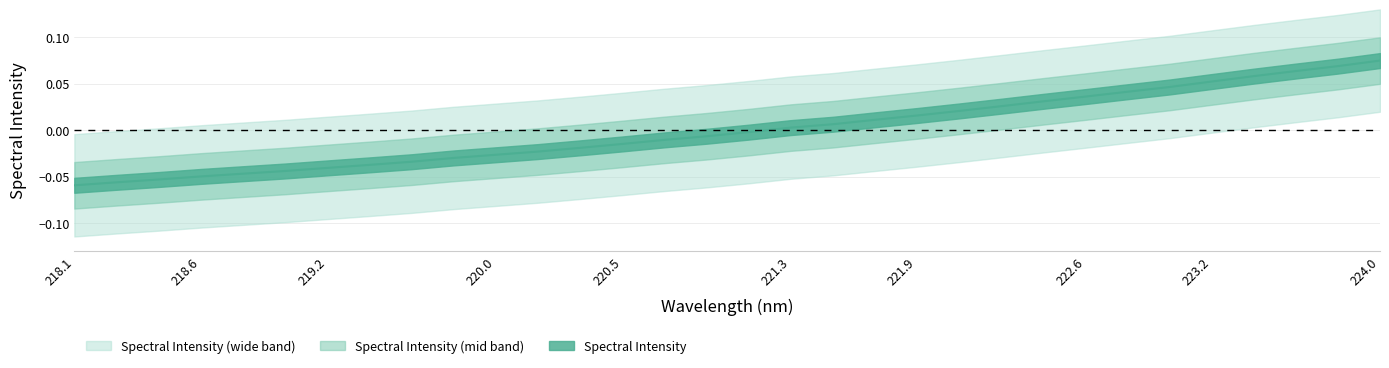

How many positive values are there?

15